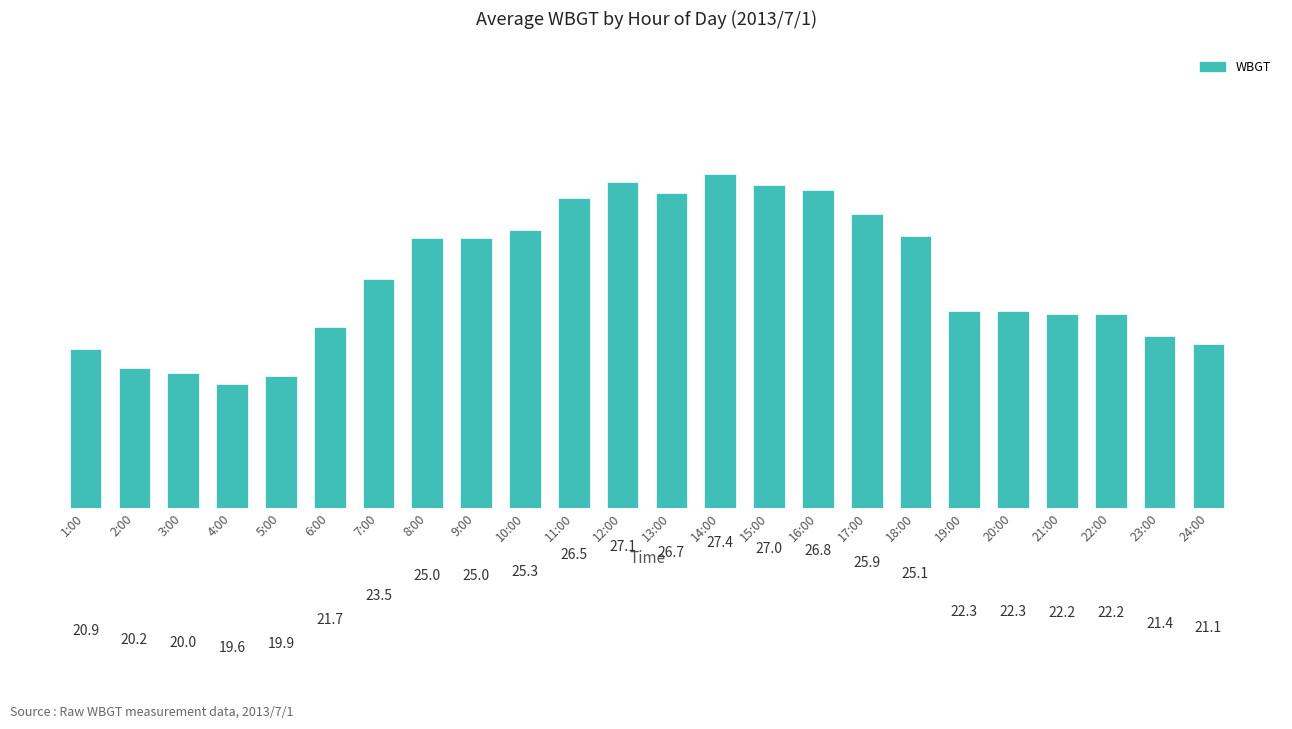

Are the bars grouped side by side (vs. stacked)?

No